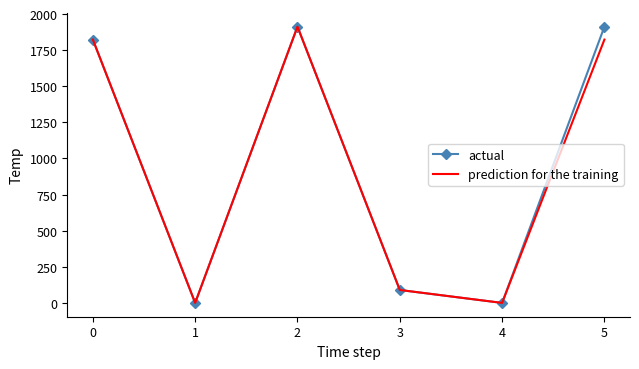

Rank the series at 5 from lowest to highest value.

prediction for the training, actual